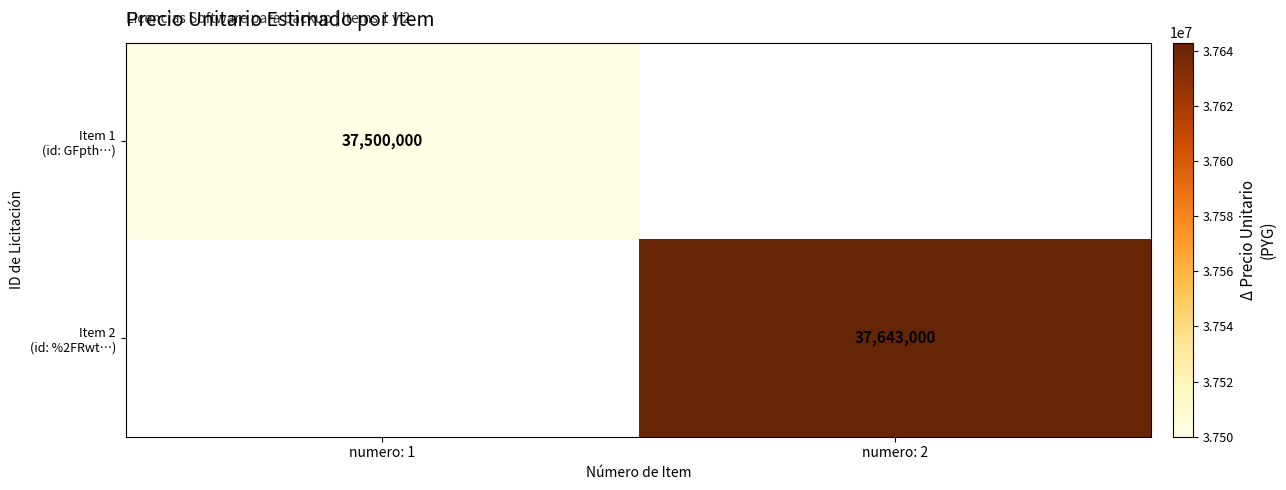

How many series are shown in this chart?

2